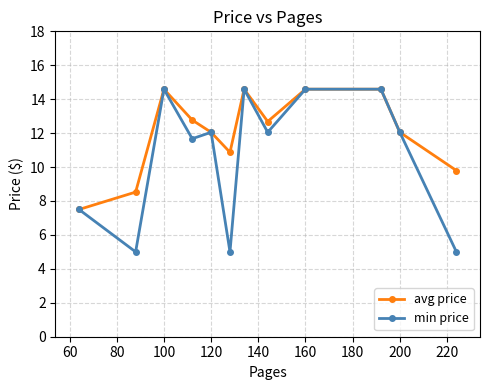

Reading right to left, extract all data points from this chart.

avg price: 9.8	12.1	14.6	14.6	12.7	14.6	10.9	12.1	12.8	14.6	8.5	7.5
min price: 5.0	12.1	14.6	14.6	12.1	14.6	5.0	12.1	11.7	14.6	5.0	7.5